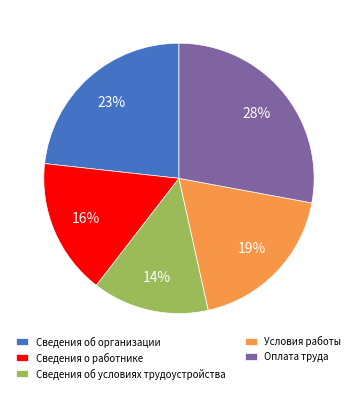

The Сведения об условиях трудоустройства slice represents 14% of the pie. True or false?

True